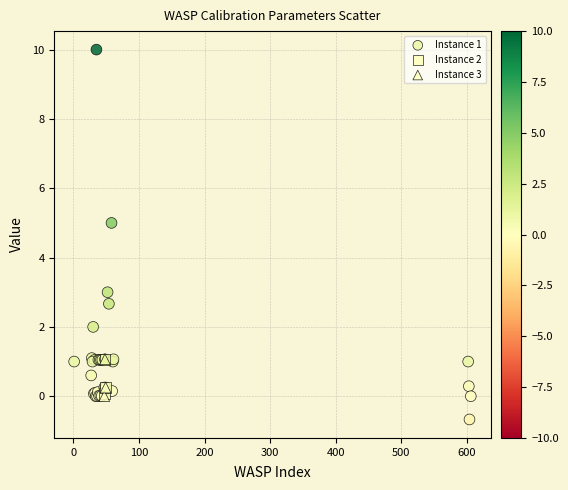

Which series has the widest spread of Y values?

Instance 1